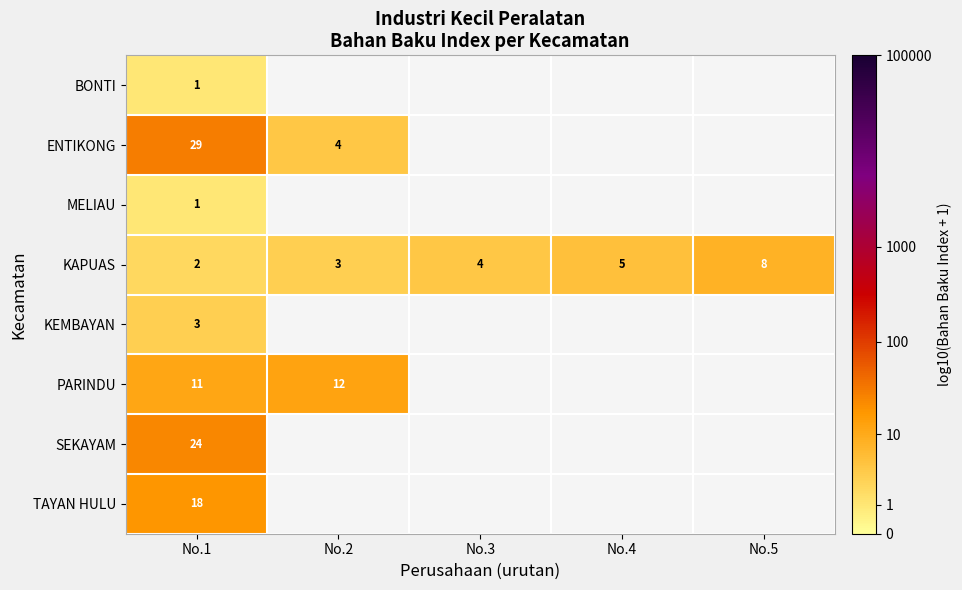

How many series are shown in this chart?

8